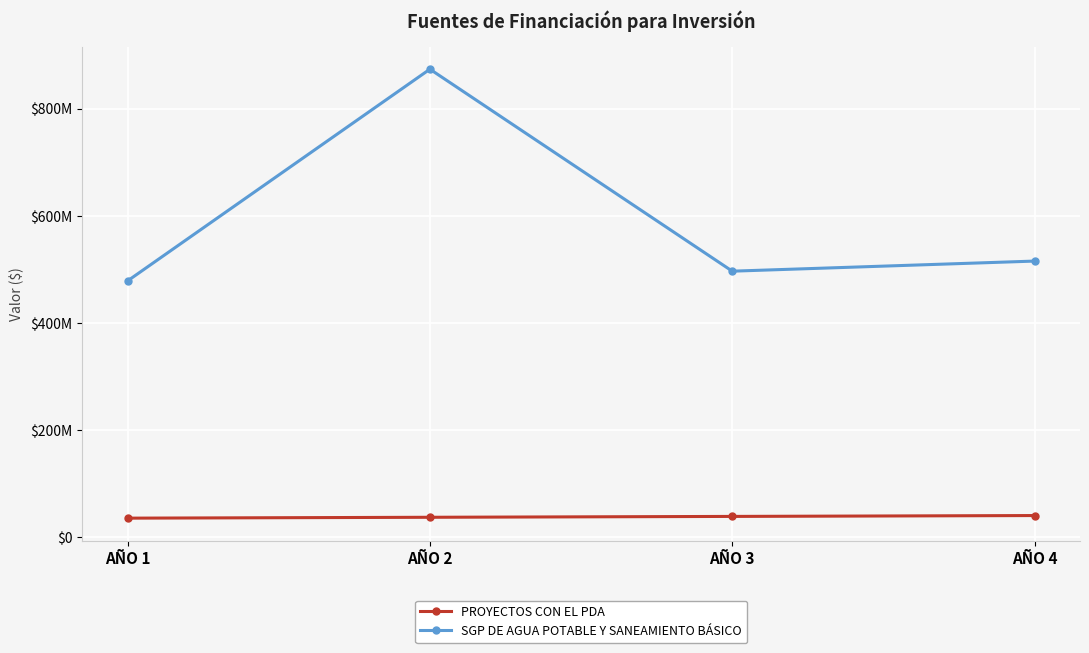

True or false: SGP DE AGUA POTABLE Y SANEAMIENTO BÁSICO has more than 2 points higher than both neighbors.

False